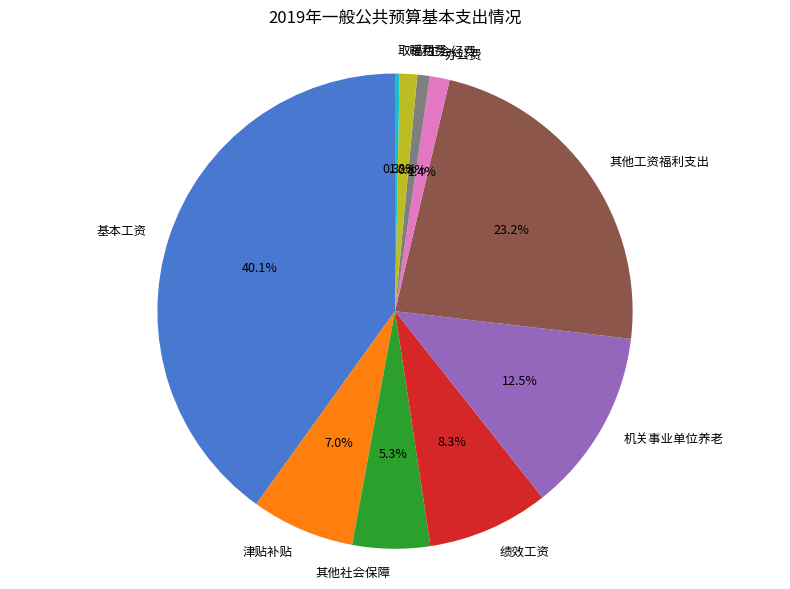

To the nearest percent, what is the difference between the 福利费 and 基本工资 slice percentages?

39%